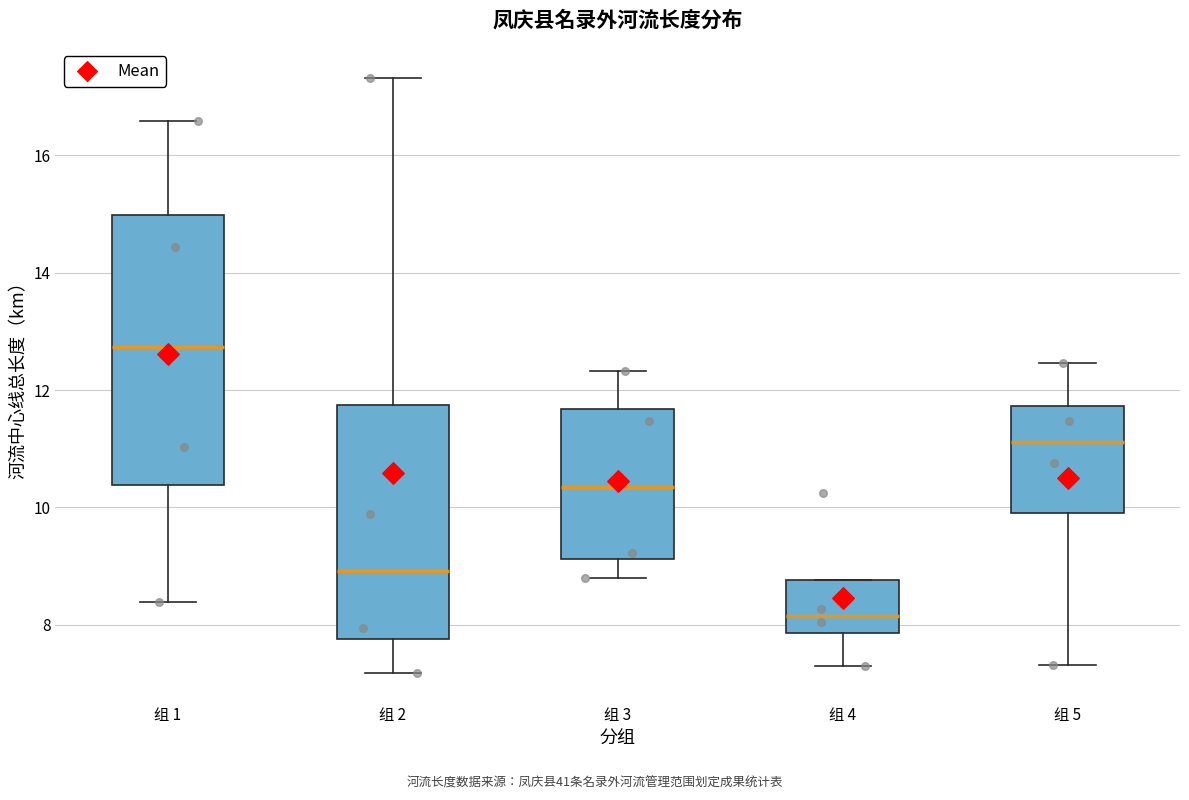

Reading left to right, read every box against the y-axis: the position of its median line, the range the box covers, and the ends of its whiskers. The values are not printed on the chart, so give them approximately, as read against the axis.

组 1: median 12.8, box 10.4 to 15.0, whiskers 8.4 to 16.6
组 2: median 9.0, box 7.8 to 11.8, whiskers 7.2 to 17.4
组 3: median 10.4, box 9.2 to 11.6, whiskers 8.8 to 12.4
组 4: median 8.2, box 7.8 to 8.8, whiskers 7.2 to 8.8
组 5: median 11.2, box 9.8 to 11.8, whiskers 7.4 to 12.4